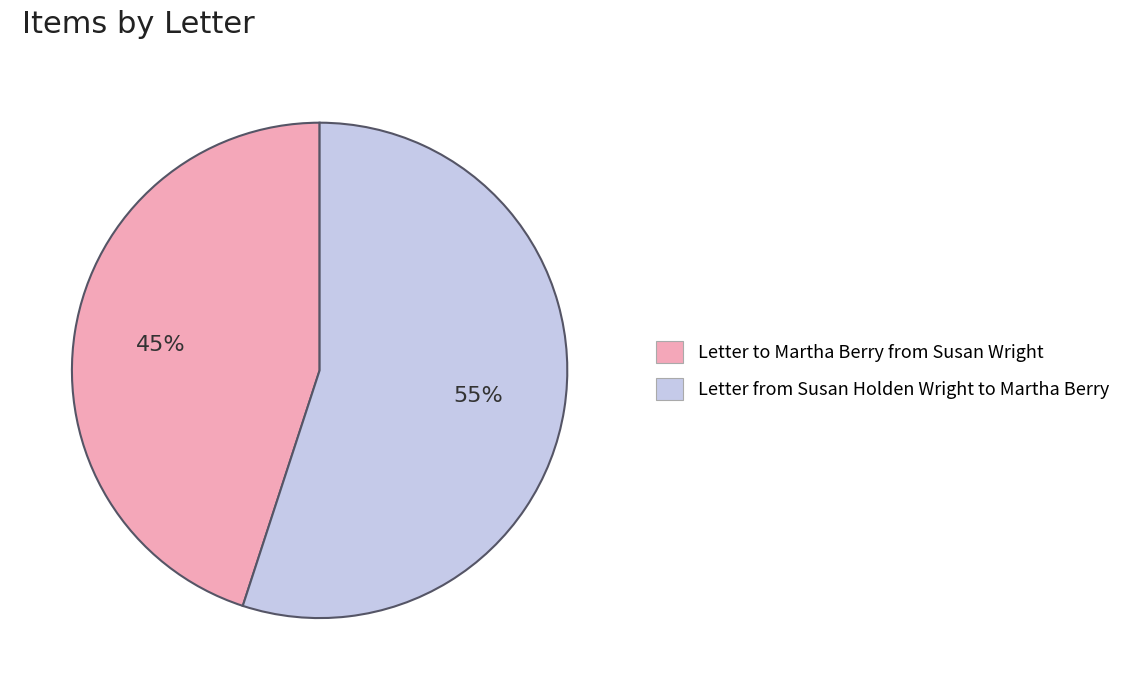

Count the number of slices in the pie.

2